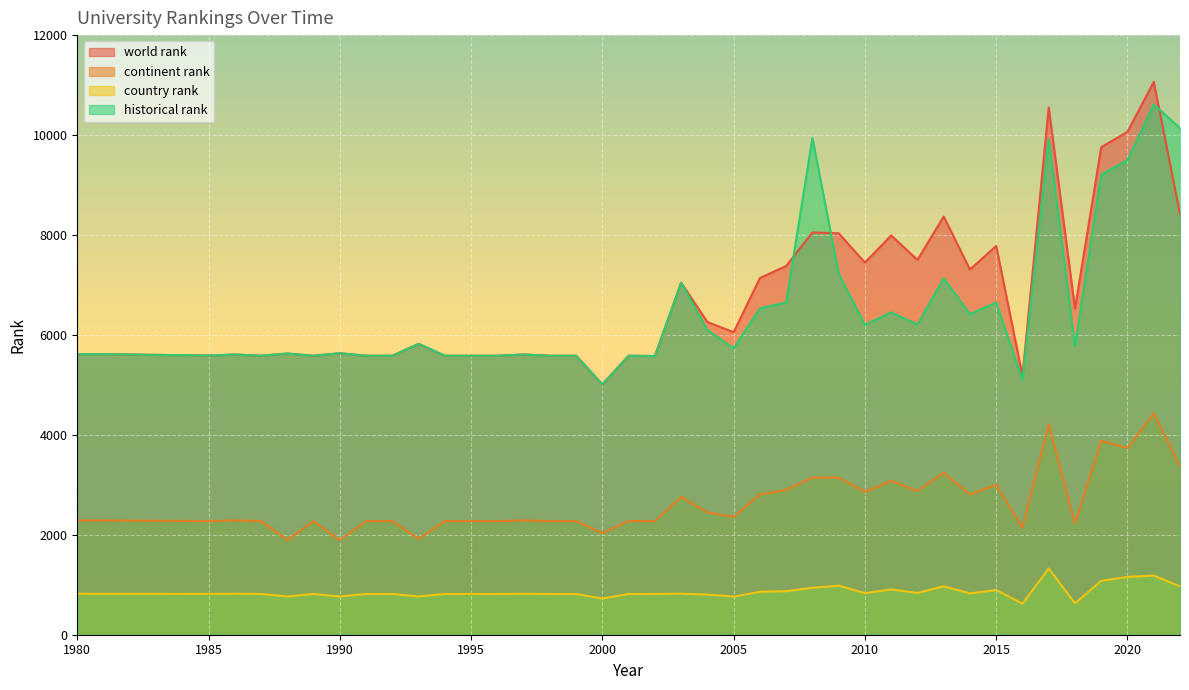

How many values in the continent rank series exceed 2288?

18